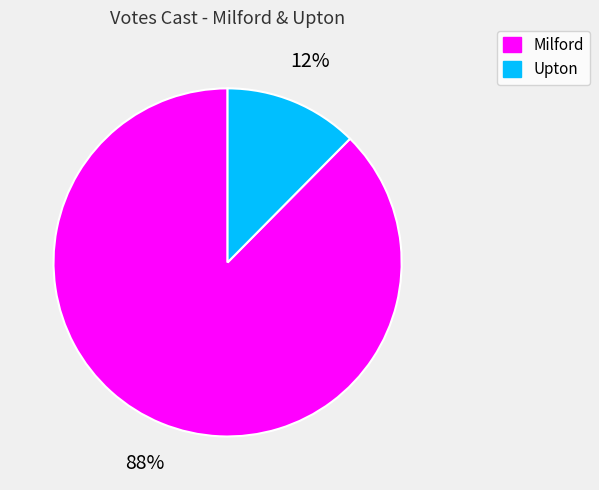

What is the largest slice in the pie chart?

Milford